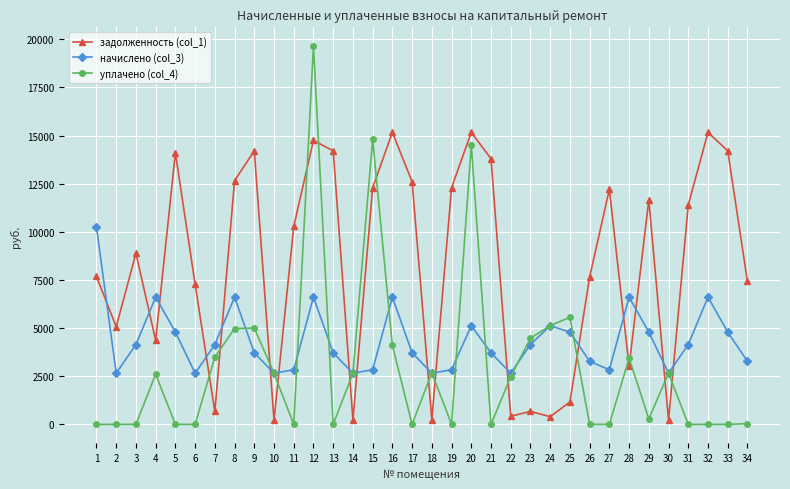

What is the sum of the начислено (col_3) values at 19 and 1?

13082.2